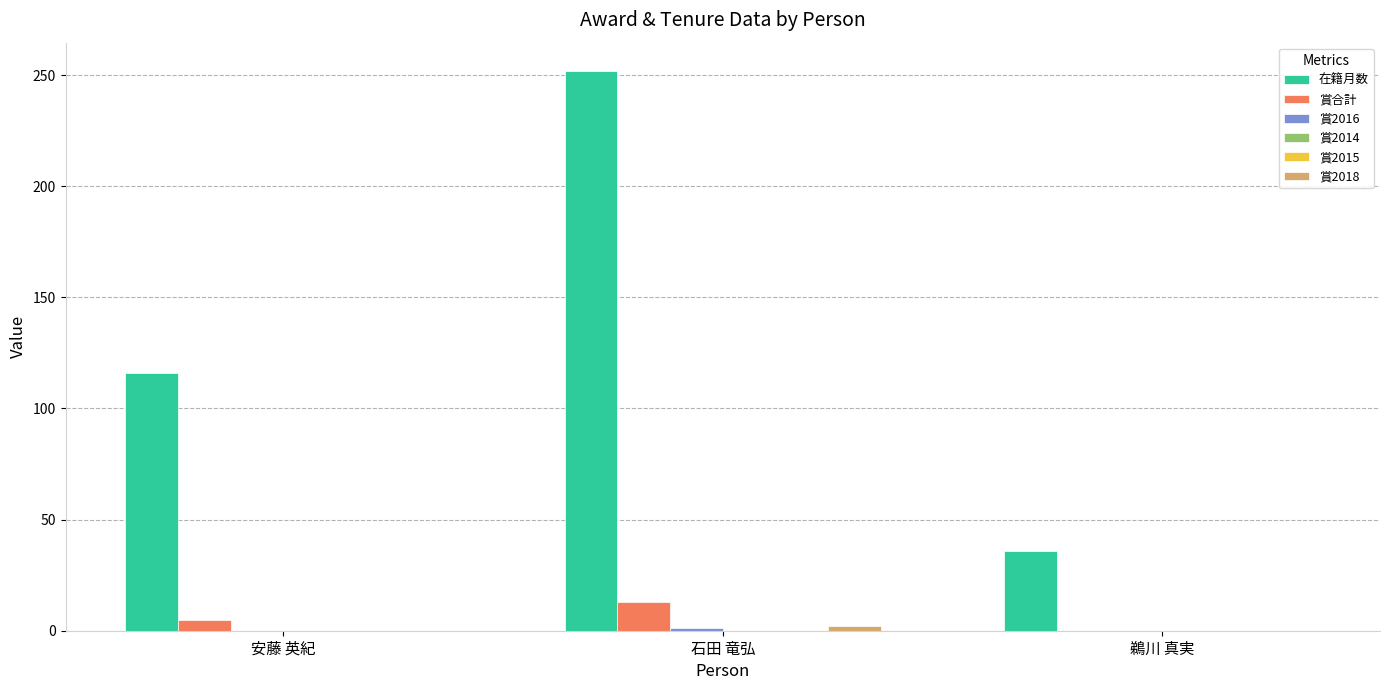

Between 石田 竜弘 and 鵜川 真実, which is larger?

石田 竜弘